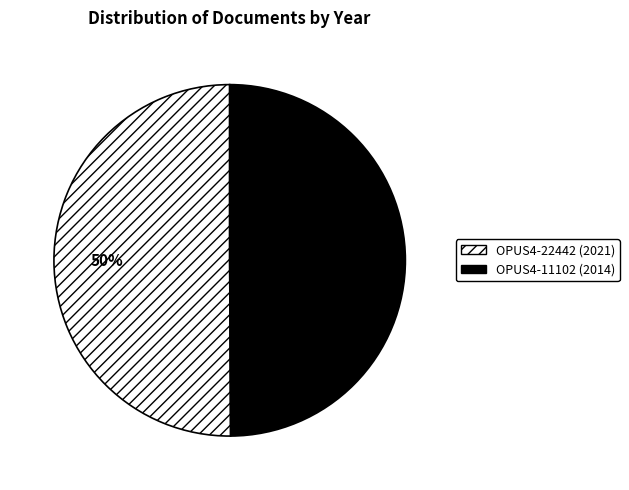

What is the ratio of the value at OPUS4-22442 to the value at OPUS4-11102?

1.0